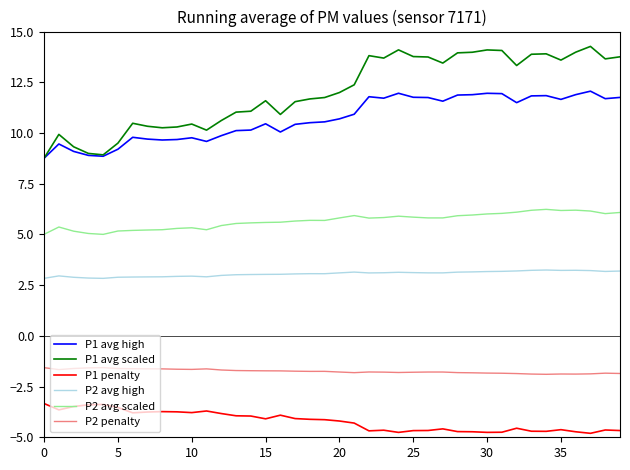

Which series has the largest total across all categories?

P1 avg scaled